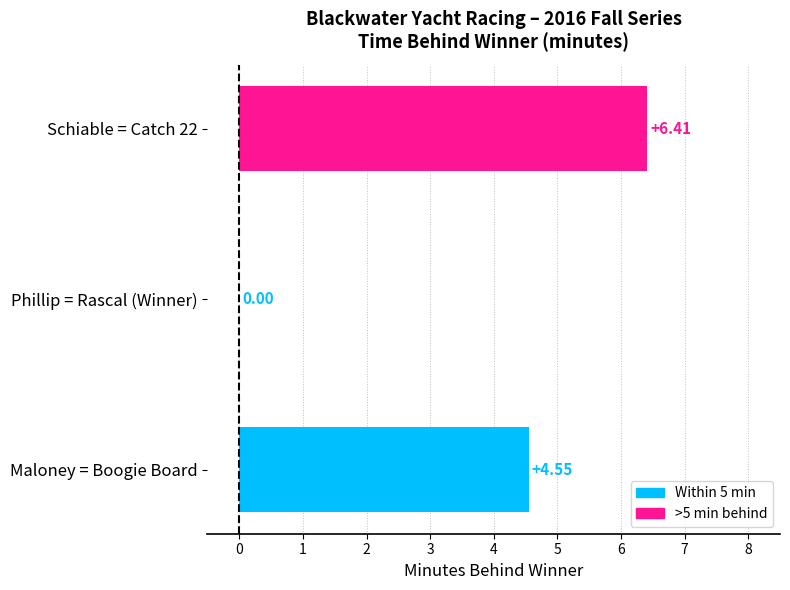

At which label is the value closest to 3?

Maloney = Boogie Board